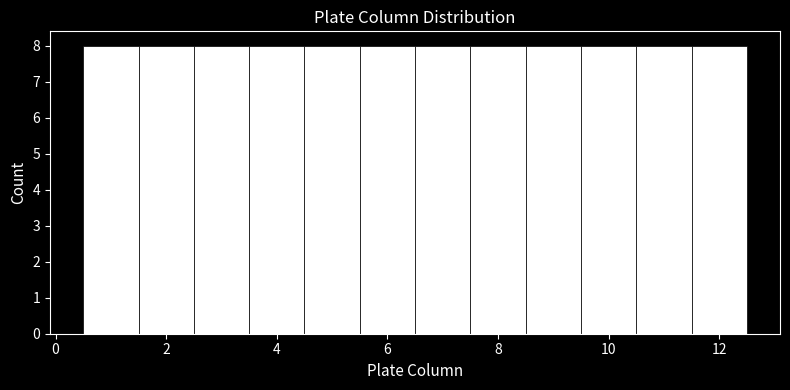

Reading left to right, transcribe this chart: for each bar, give the range it covers on the x-axis and its height. Neither the bar edges nor the heights are printed on the chart, so give them approximately, as read against the axes.

0.5 to 1.5: 8
1.5 to 2.5: 8
2.5 to 3.5: 8
3.5 to 4.5: 8
4.5 to 5.5: 8
5.5 to 6.5: 8
6.5 to 7.5: 8
7.5 to 8.5: 8
8.5 to 9.5: 8
9.5 to 10.5: 8
10.5 to 11.5: 8
11.5 to 12.5: 8